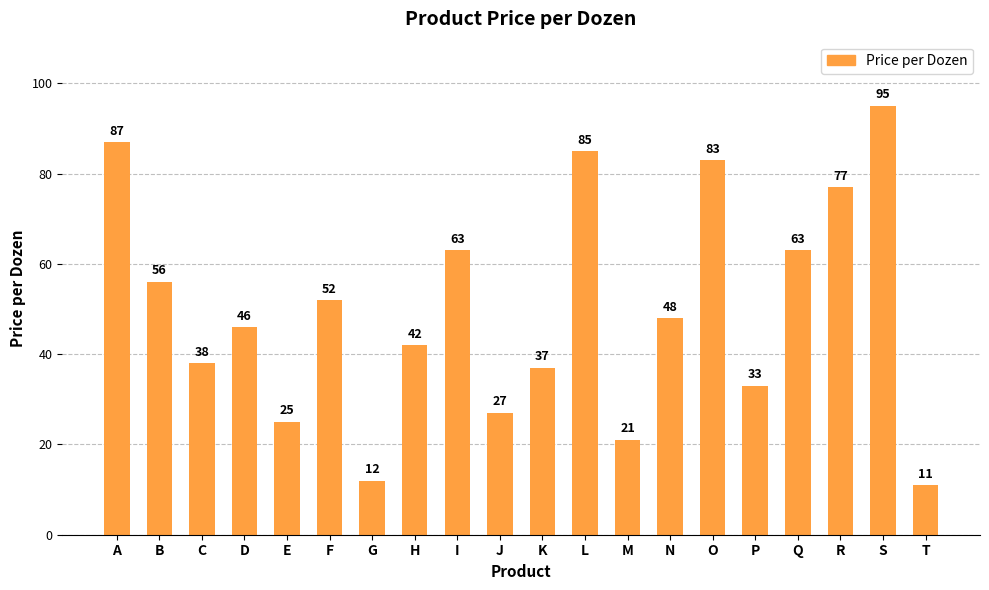

How many values are below 48?

10